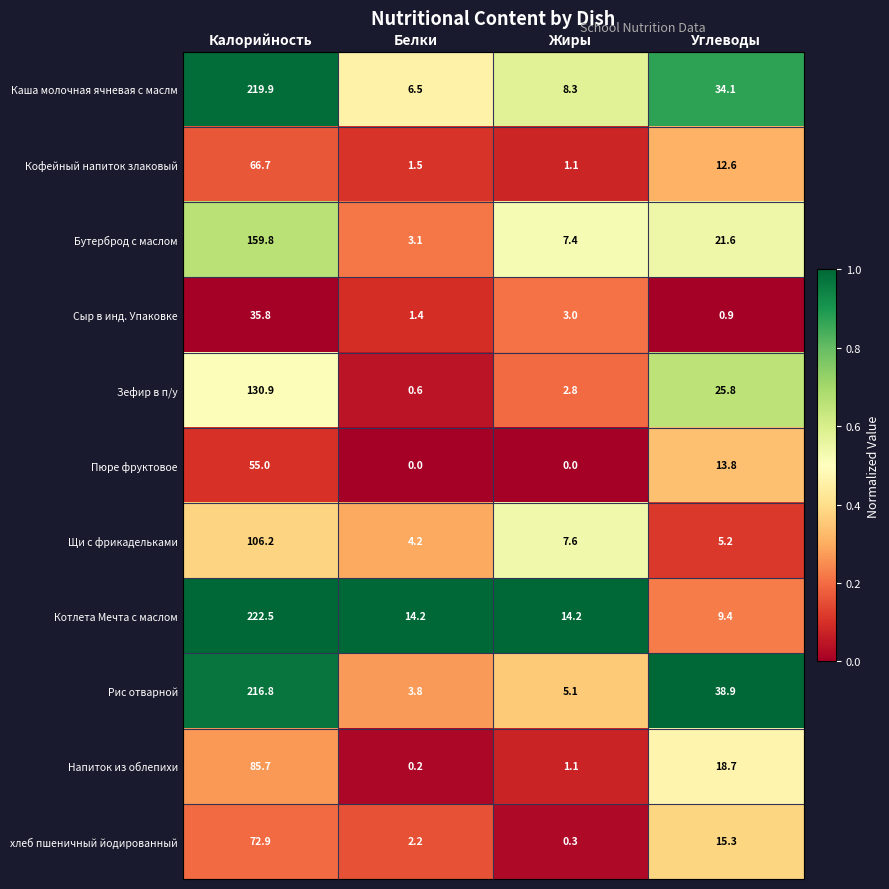

At Белки, list the series in order from largest to smallest.

Котлета Мечта с маслом, Каша молочная ячневая с маслм, Щи с фрикадельками, Рис отварной, Бутерброд с маслом, хлеб пшеничный йодированный, Кофейный напиток злаковый, Сыр в инд. Упаковке, Зефир в п/у, Напиток из облепихи, Пюре фруктовое